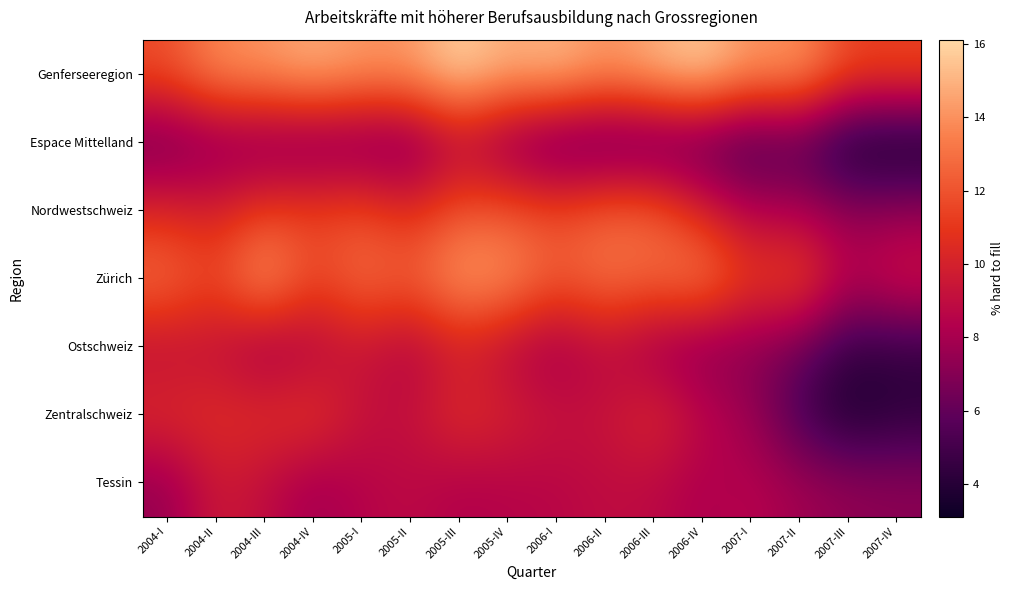

What is the maximum value shown in the chart?

16.1